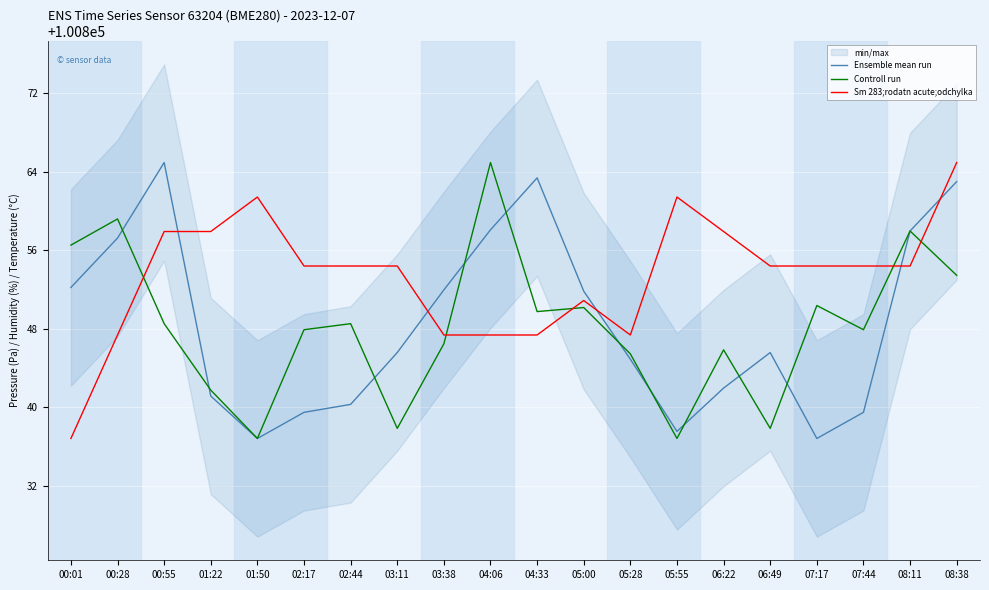

How many times do Sm 283;rodatn acute;odchylka and Controll run cross each other?

5